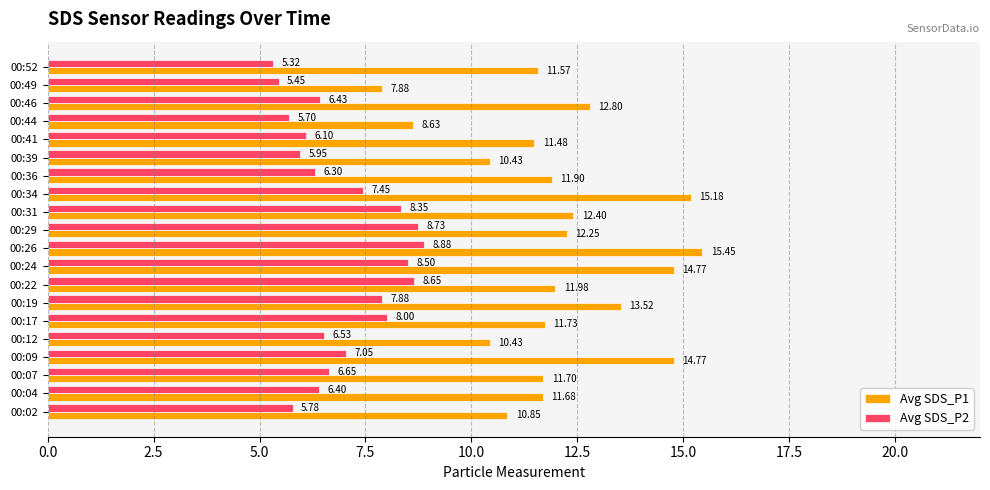

At how many categories does at least one series exceed 11?

15